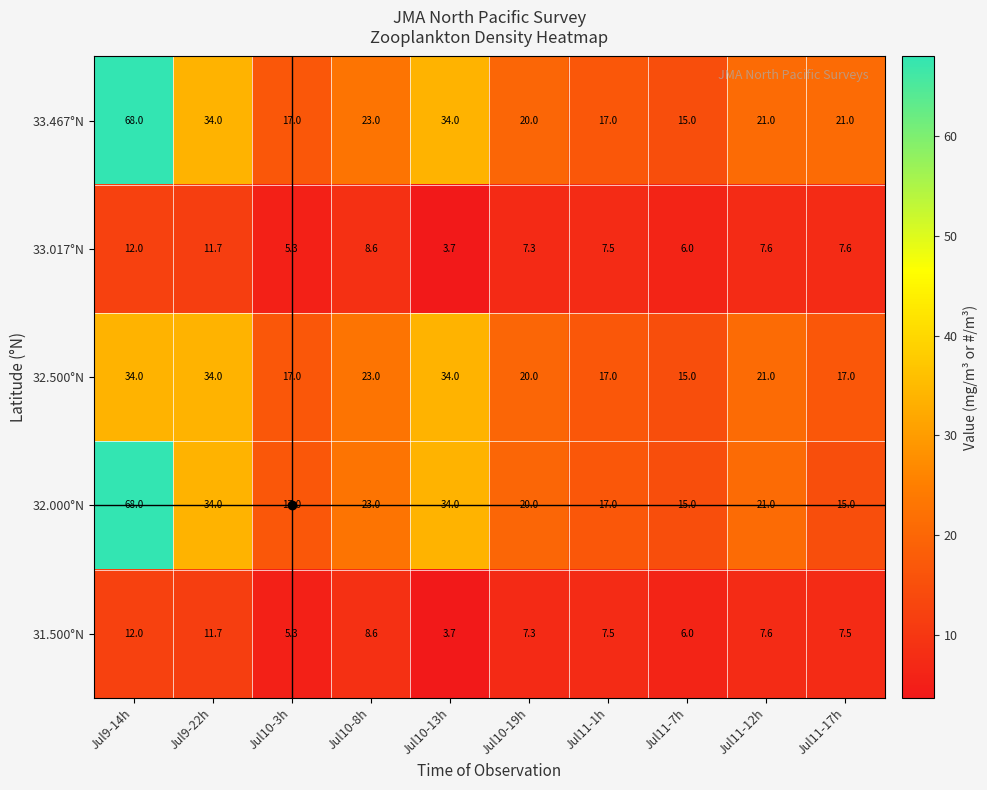

The 32.000°N series shows 34.0 at Jul9-22h. True or false?

True